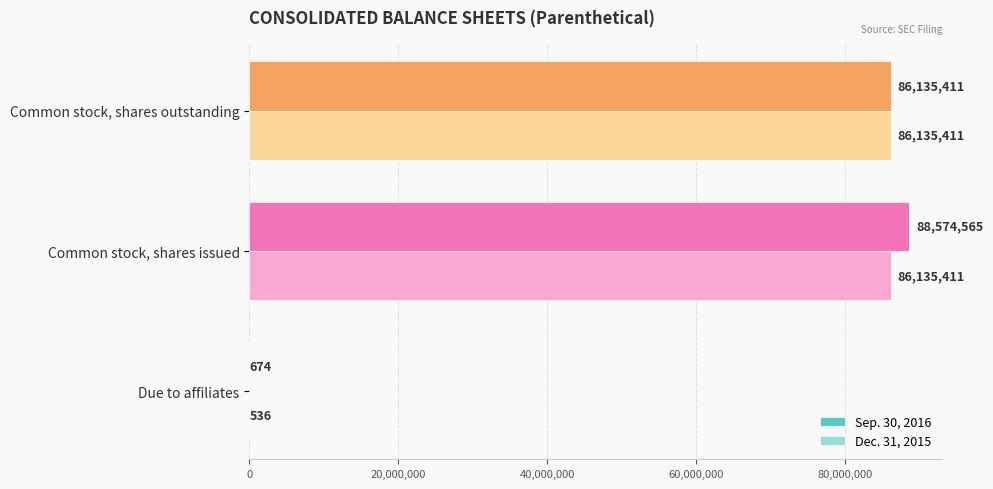

At which label is Sep. 30, 2016 closest to 44287619?

Common stock, shares outstanding